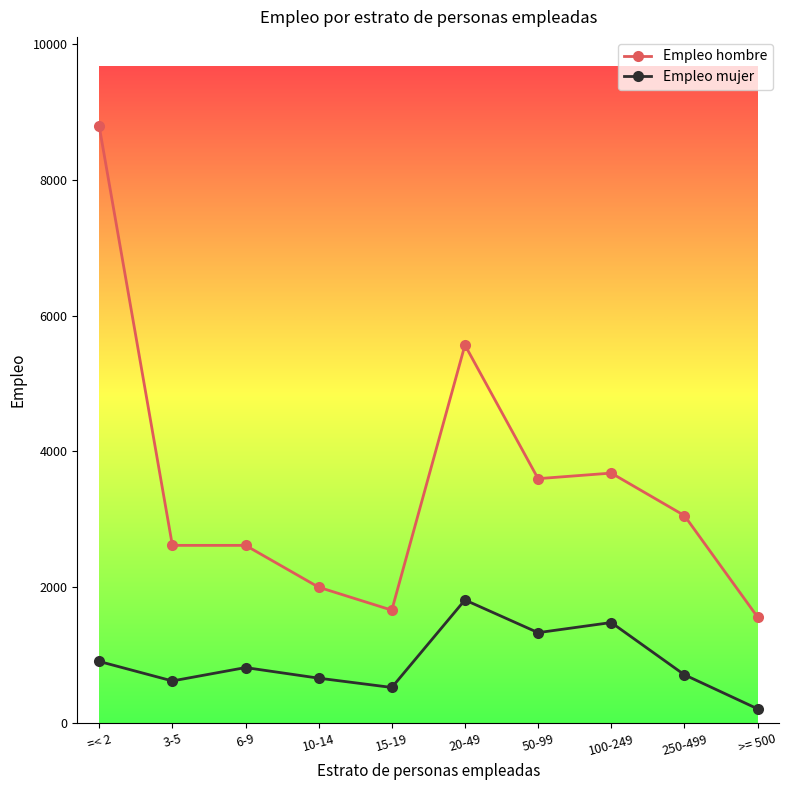

Read the Empleo hombre value at 6-9, to the nearest 50.

2600